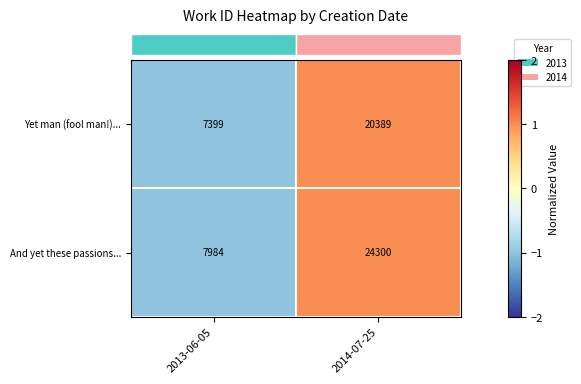

What is the maximum value for Yet man (fool man!)...?

20389